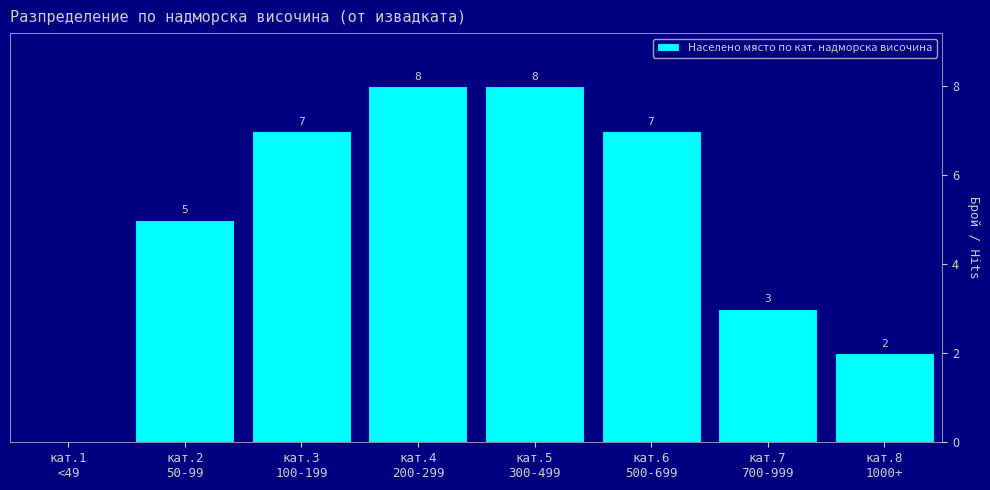

What is the maximum value shown in the chart?

8